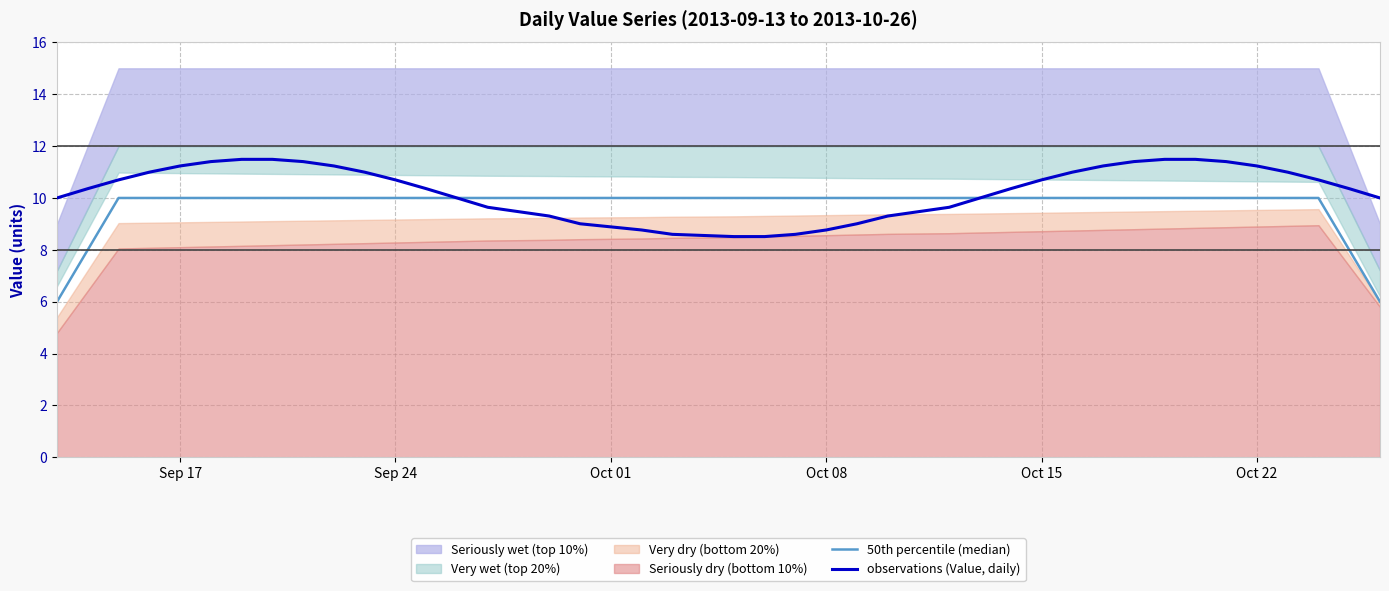

What is the minimum value for observations (Value, daily)?

8.5